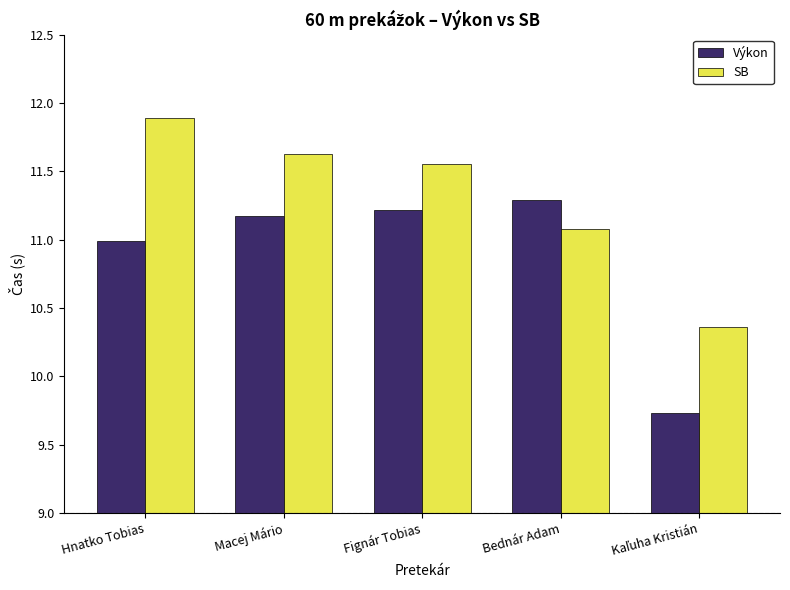

Which series has the widest spread of values?

Výkon